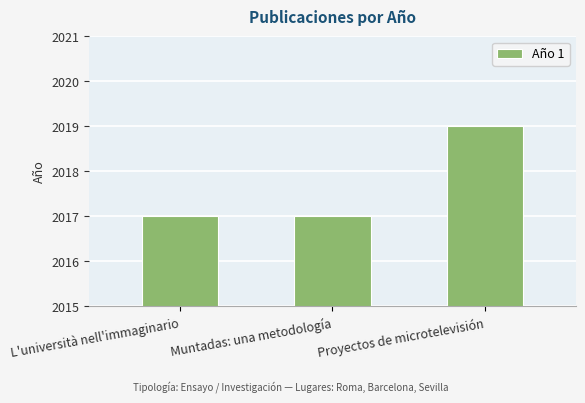

What is the sum of the values at Proyectos de microtelevisión and L'università nell'immaginario?

4036